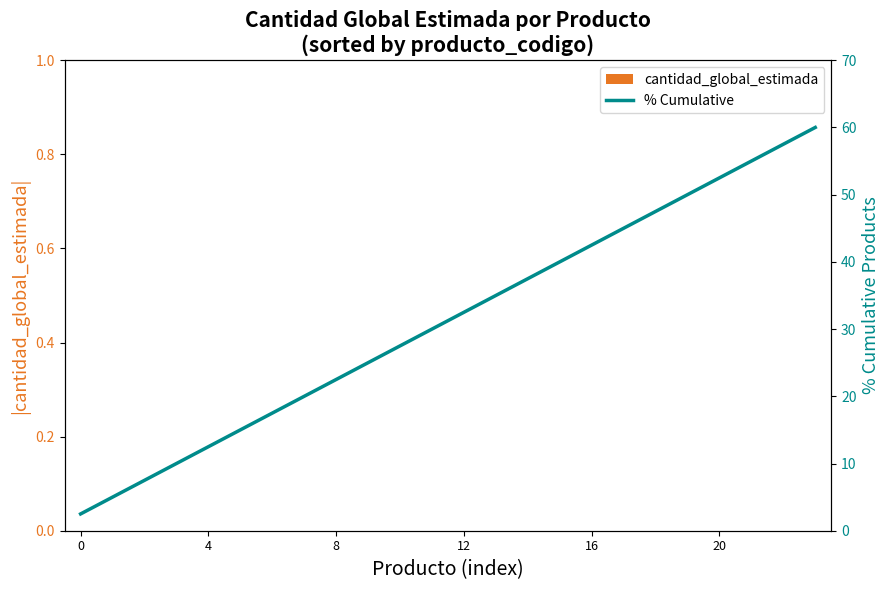

What is the difference between the second highest and second lowest values in the % Cumulative series?

52.5